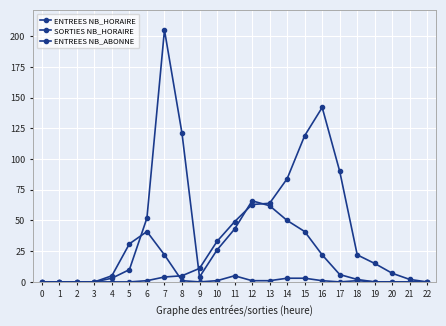

Count the number of categories in the chart.

23